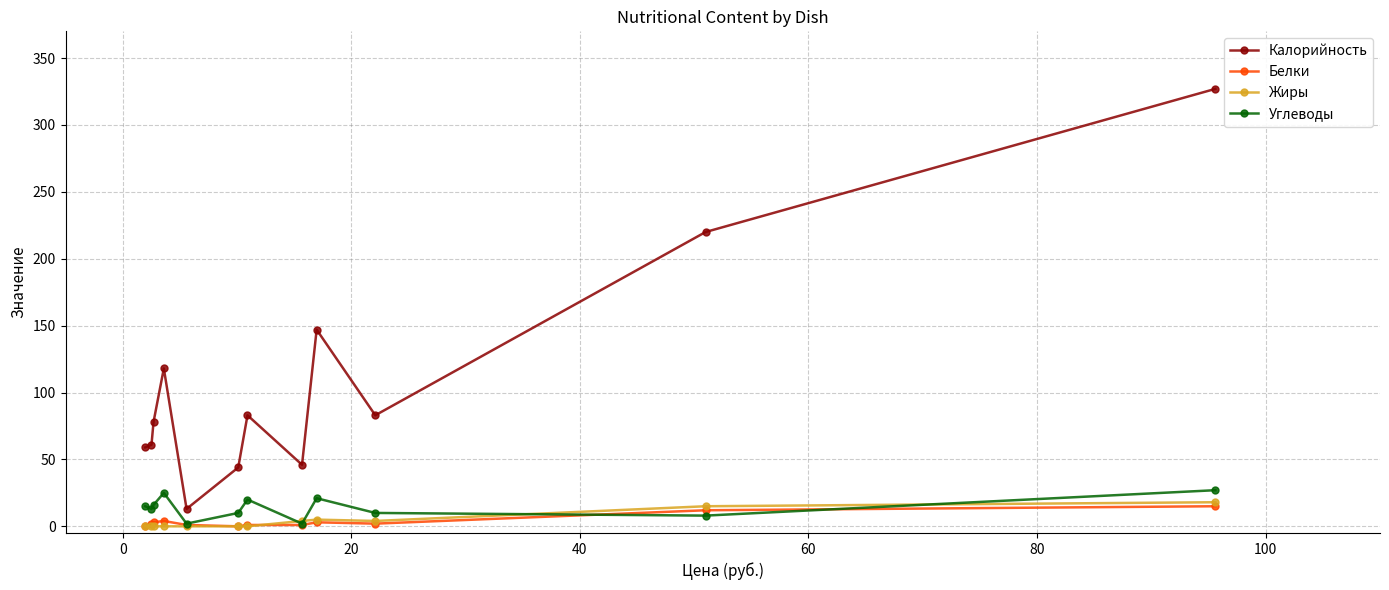

True or false: Калорийность and Белки cross at least once.

False